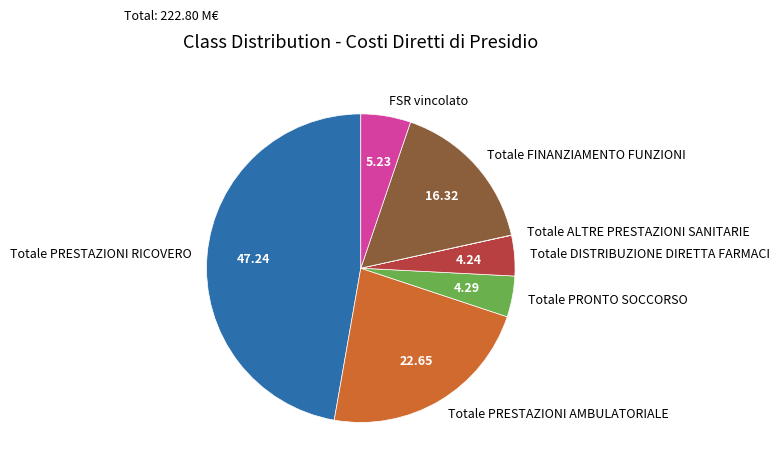

Is it true that Totale PRESTAZIONI AMBULATORIALE is 23% of the pie?

True